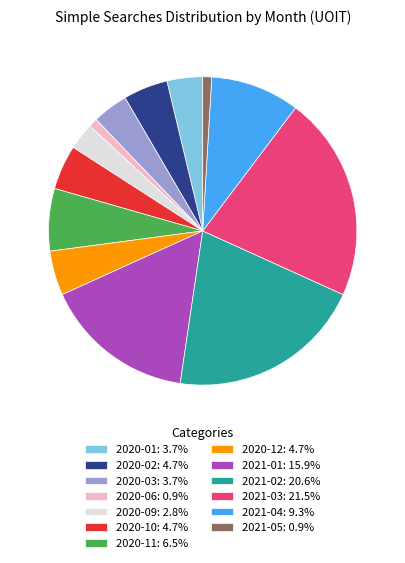

Which has a higher value, 2020-06 or 2020-11?

2020-11